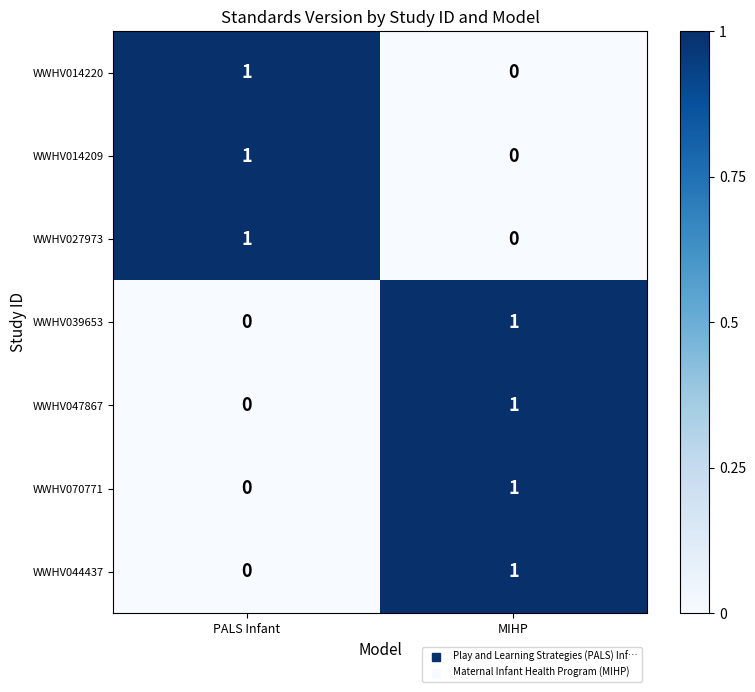

Reading left to right, extract all data points from this chart.

WWHV014220: 1	0
WWHV014209: 1	0
WWHV027973: 1	0
WWHV039653: 0	1
WWHV047867: 0	1
WWHV070771: 0	1
WWHV044437: 0	1